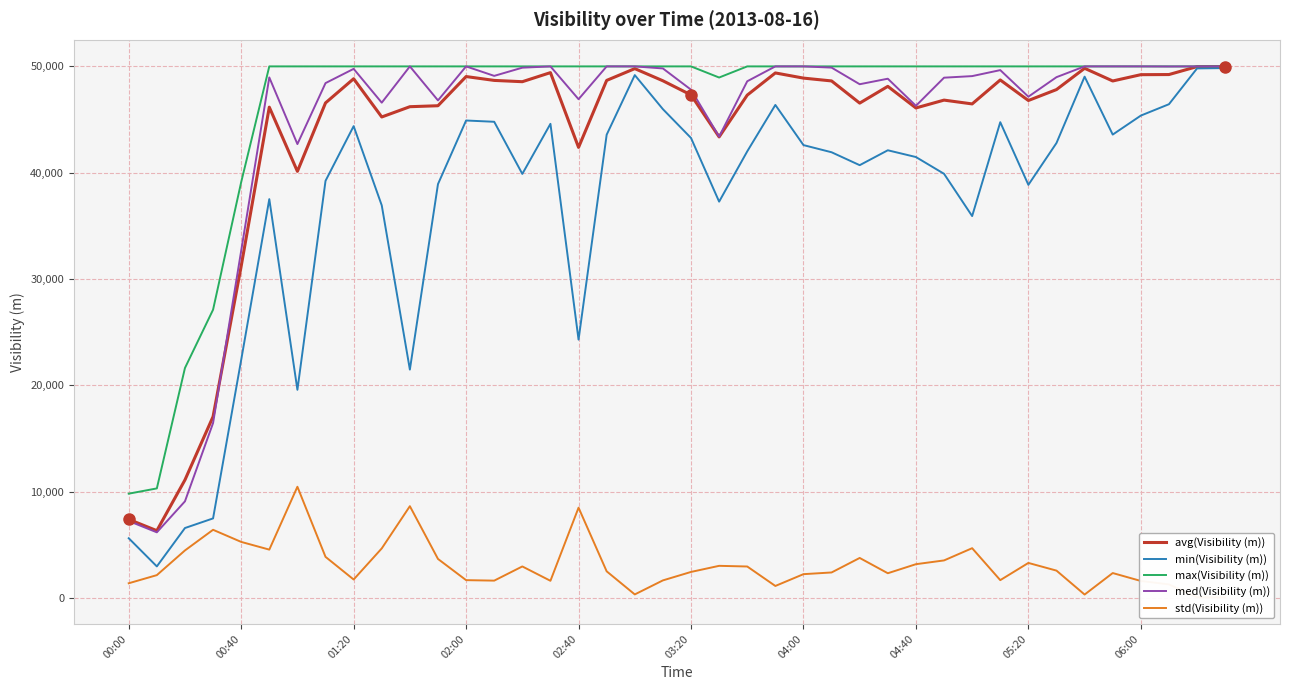

What is the highest value of the max(Visibility (m)) series?

50000